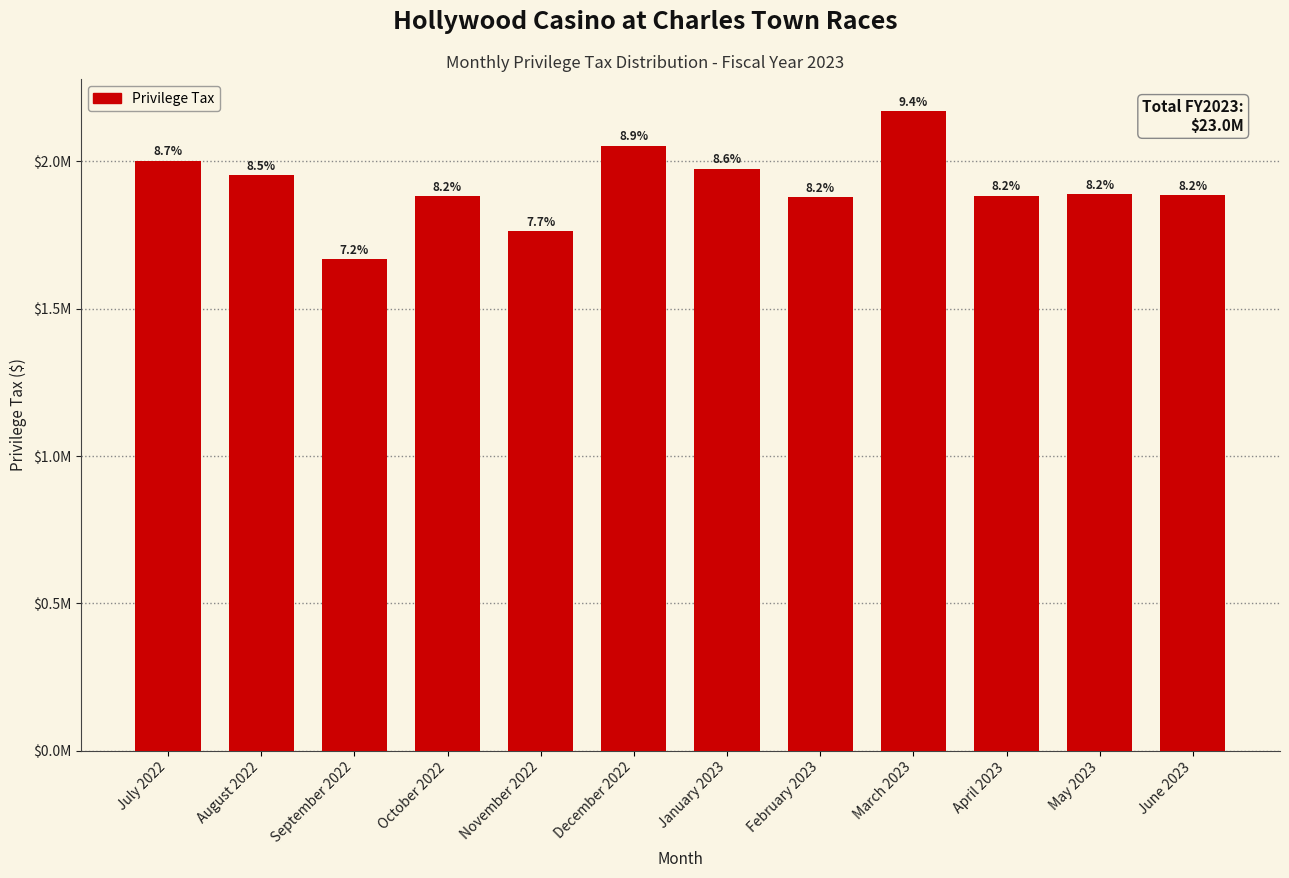

Does the chart contain any negative values?

No